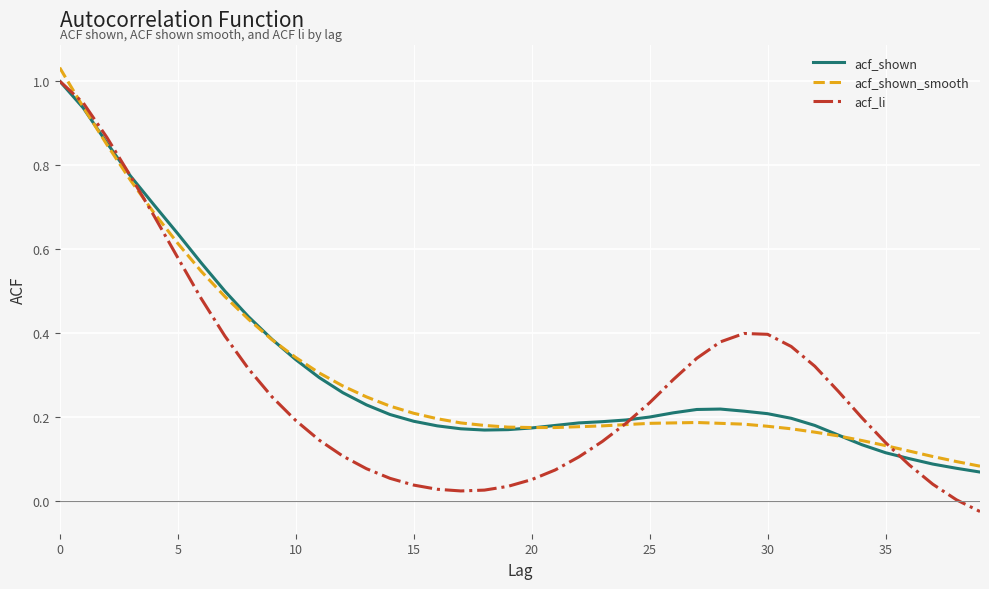

Which series has the largest range (max minus min)?

acf_li